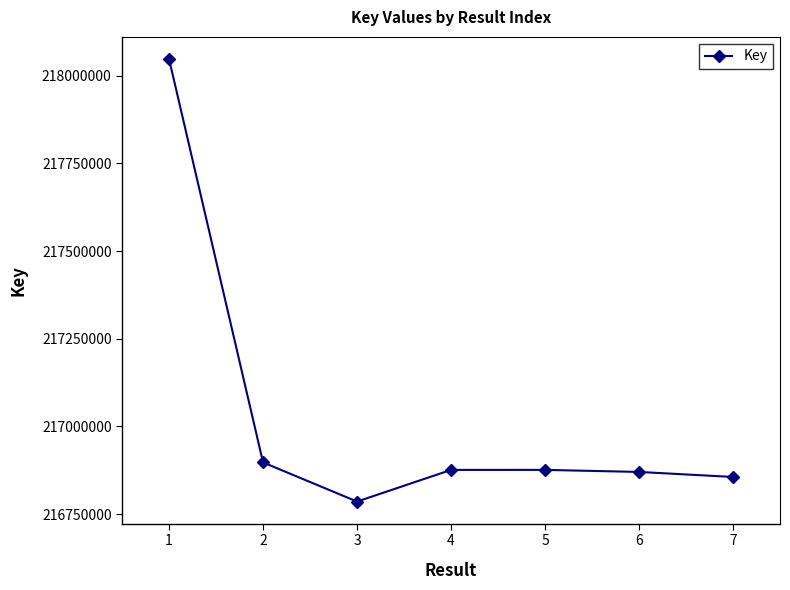

What is the difference between the values at 3 and 7?

70120